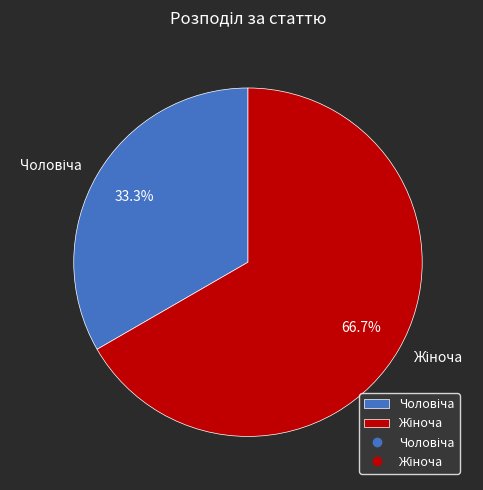

Is there a majority slice in this chart?

Yes